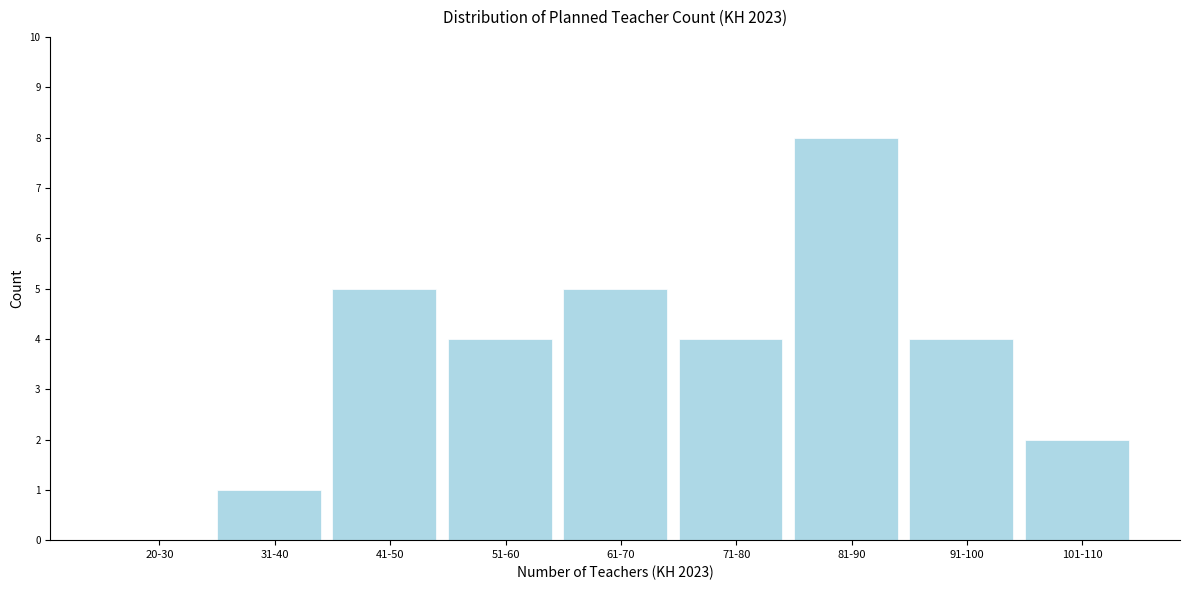

Reading right to left, what are all the values shown in this chart?

101-110=2	91-100=4	81-90=8	71-80=4	61-70=5	51-60=4	41-50=5	31-40=1	20-30=0